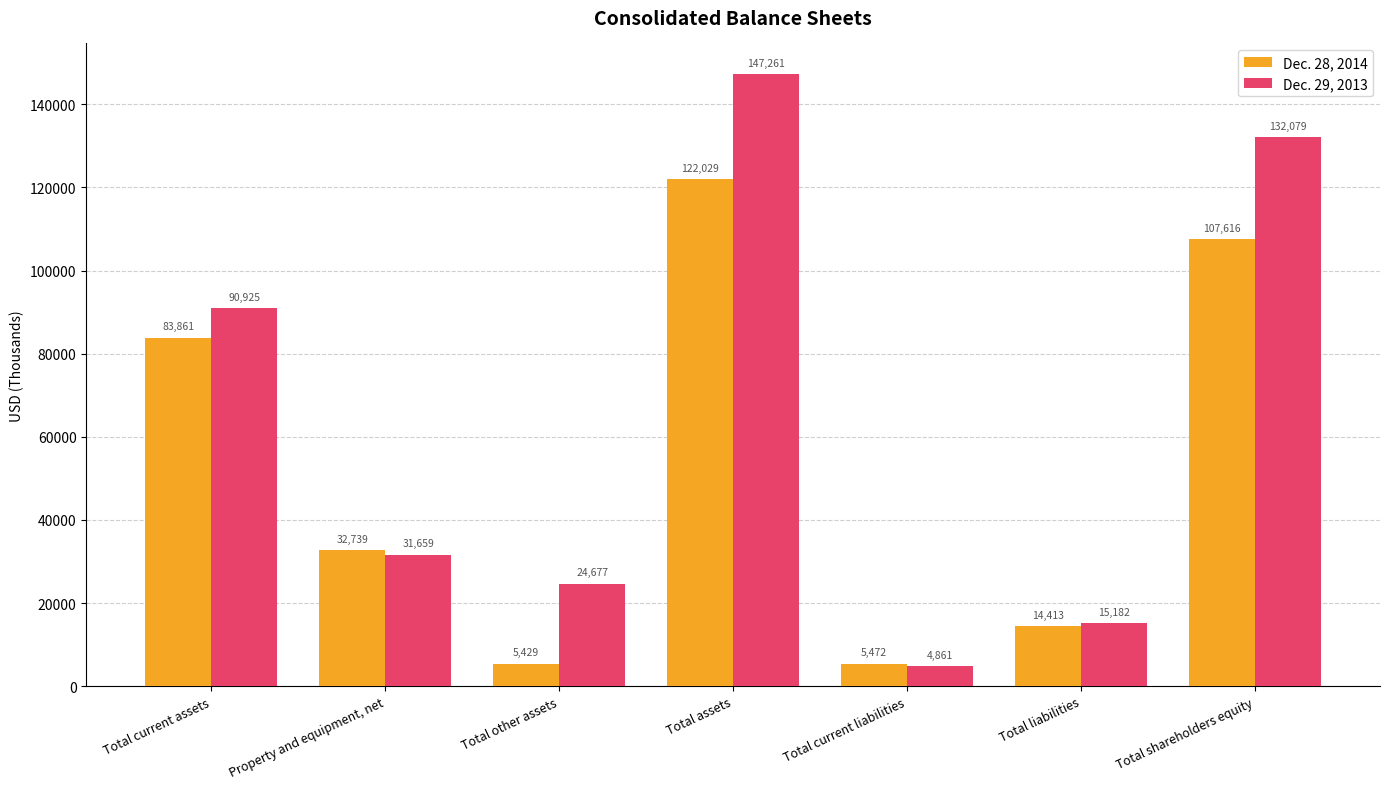

Reading left to right, list all the values displayed in this chart.

Dec. 28, 2014: 83861	32739	5429	122029	5472	14413	107616
Dec. 29, 2013: 90925	31659	24677	147261	4861	15182	132079